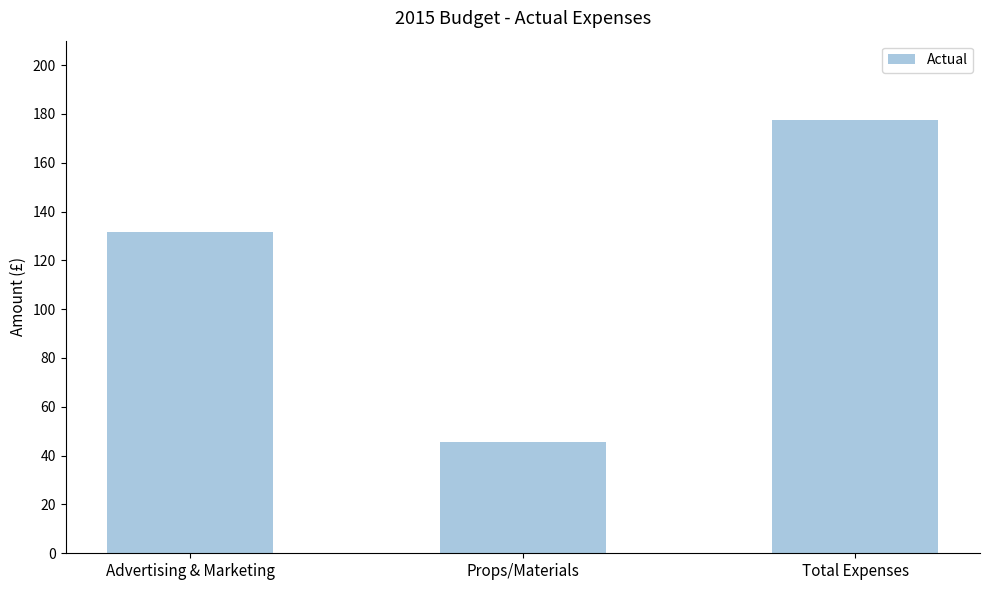

The value at Total Expenses is 177.4. True or false?

True